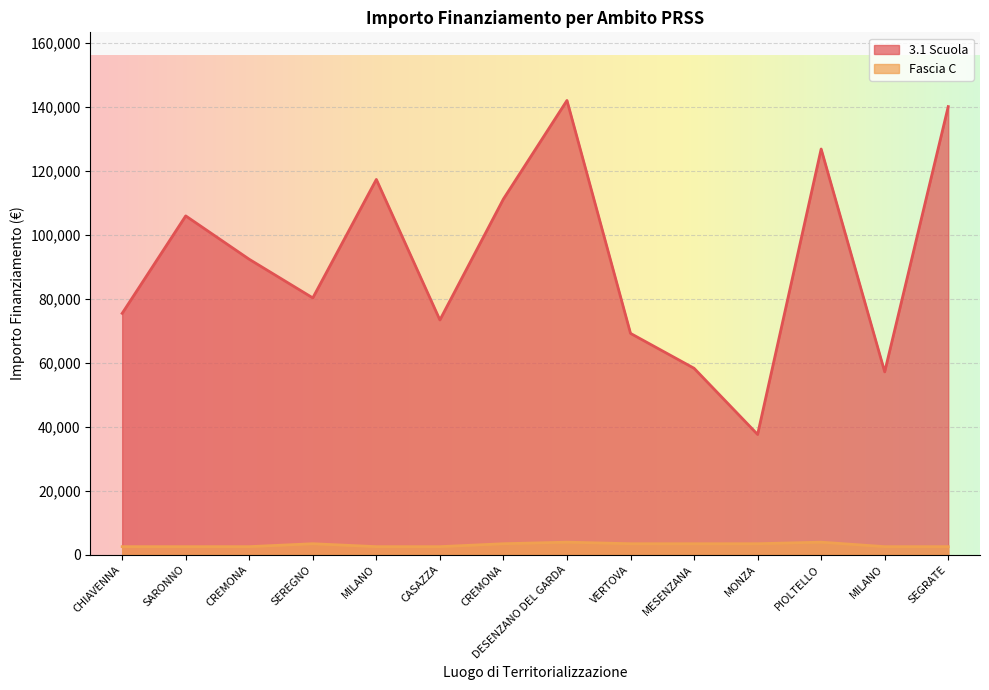

Reading right to left, transcribe all the data shown in this chart.

3.1 Scuola: 140087.5	57143.9	126823.9	37577.6	58273.5	69180.1	142004.3	111198.7	73375.7	117311.1	80270.1	92341.9	105915.0	75442.6
Fascia C: 2498.0	2498.0	3903.0	3413.0	3413.0	3413.0	3903.0	3413.0	2498.0	2498.0	3413.0	2498.0	2498.0	2498.0